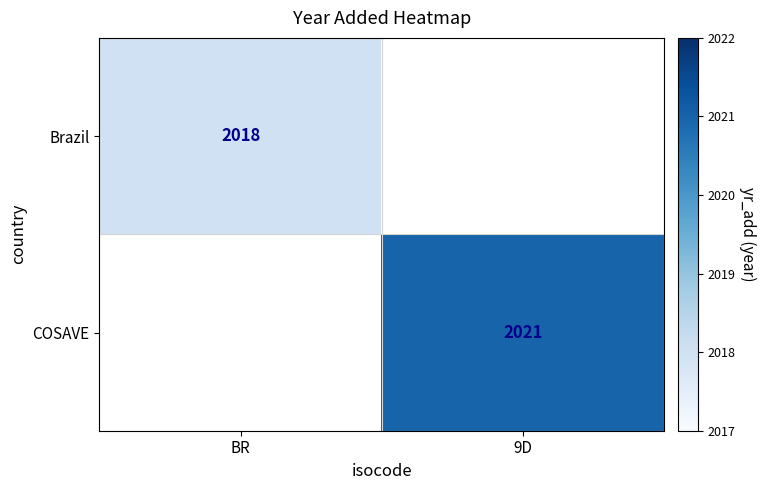

Is the value of COSAVE at 9D greater than the value of Brazil at BR?

Yes